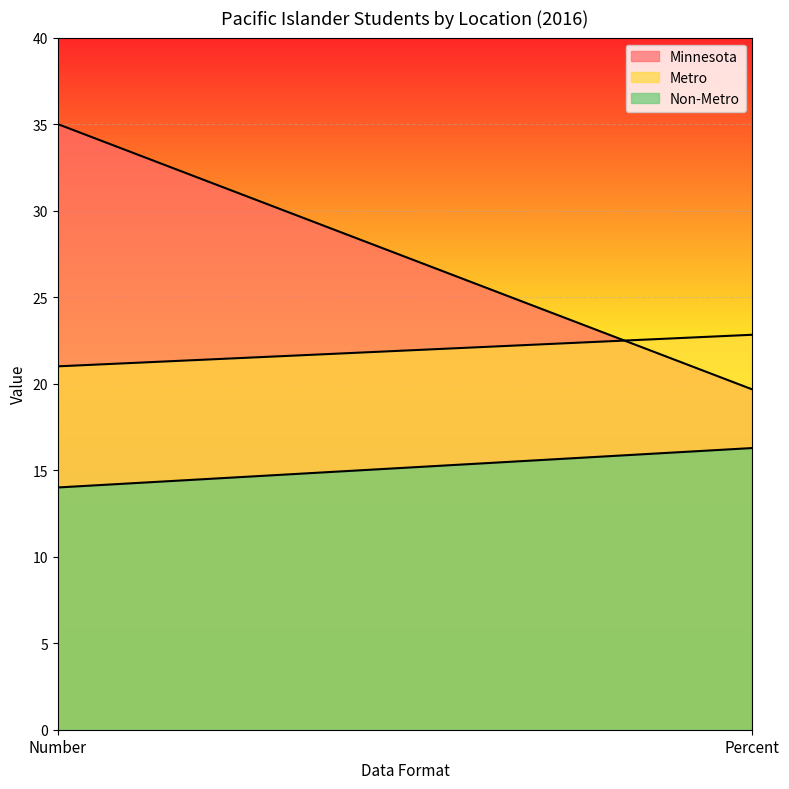

The Minnesota series shows 35.0 at Number. True or false?

True